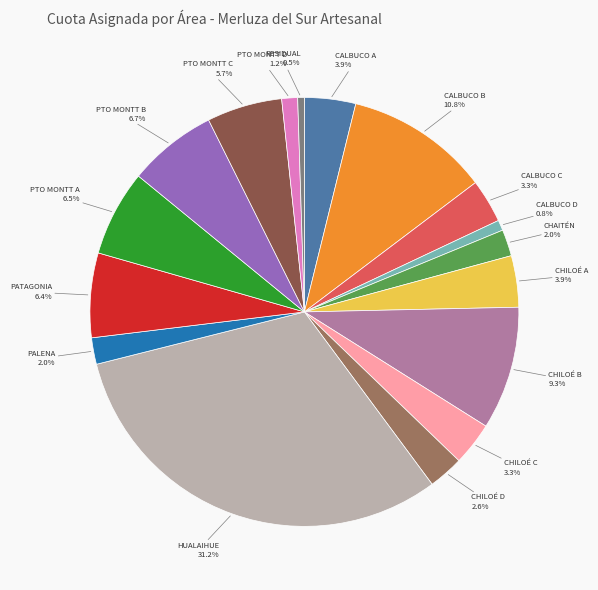

Is there a majority slice in this chart?

No